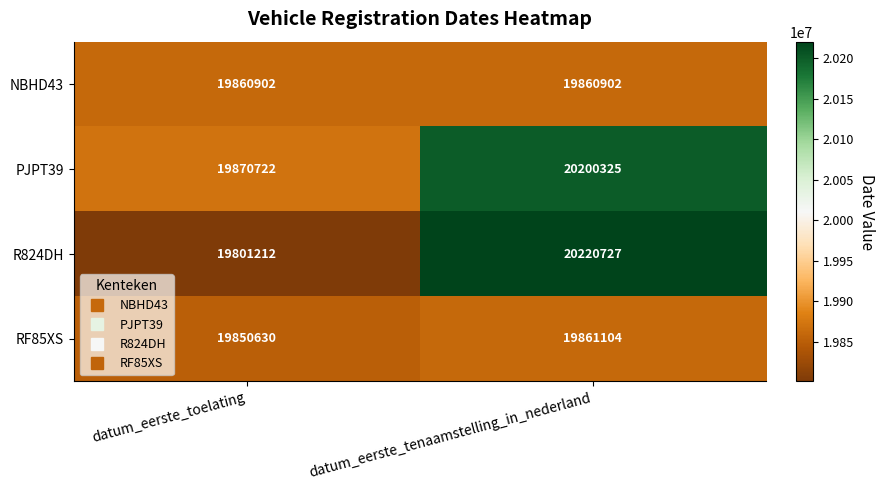

Where is PJPT39 nearest to the value 20035523?

datum_eerste_toelating